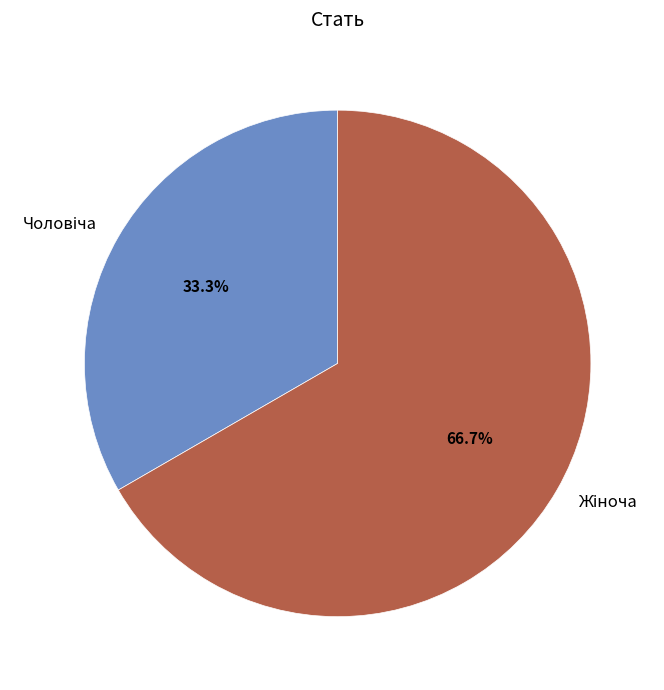

Is there any slice that represents more than half of the pie?

Yes